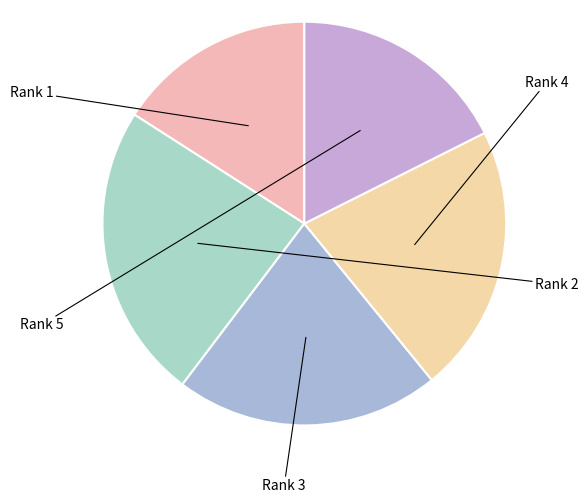

Is there a majority slice in this chart?

No